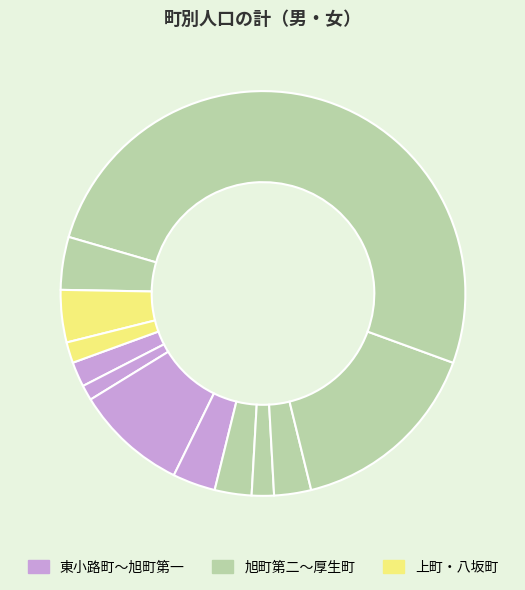

Count the number of slices in the pie.

12